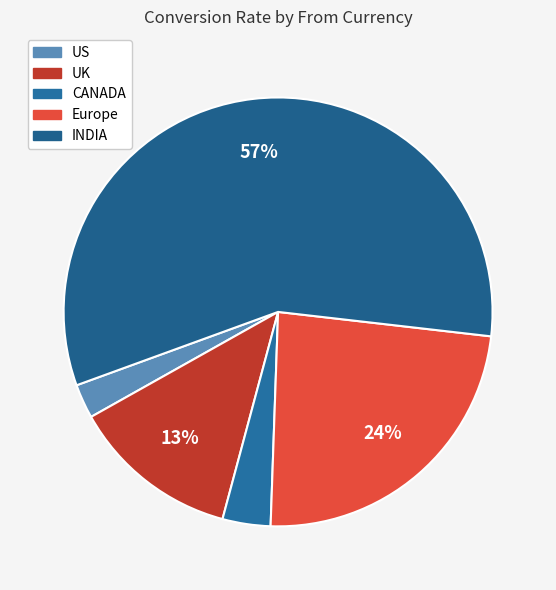

Does INDIA account for over 50% of the chart?

Yes